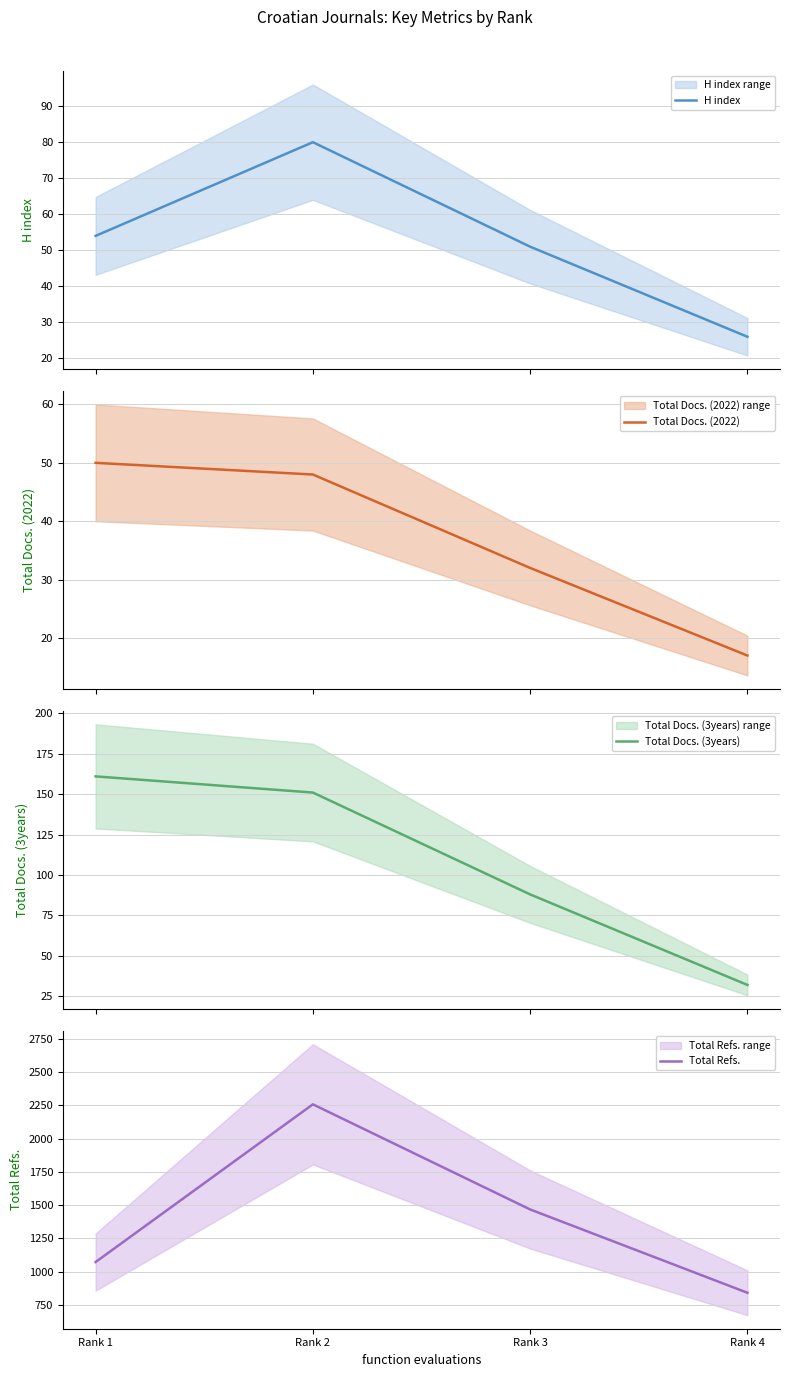

Which series has the largest total across all categories?

Total Refs.